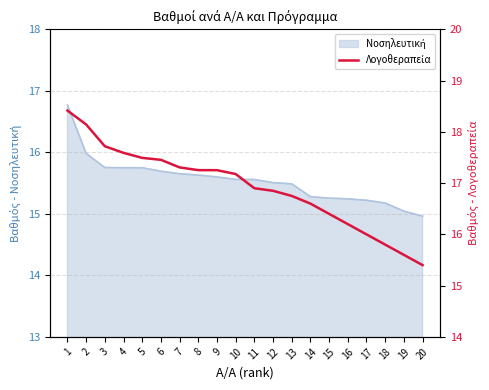

Between 20 and 4, which is larger?

4